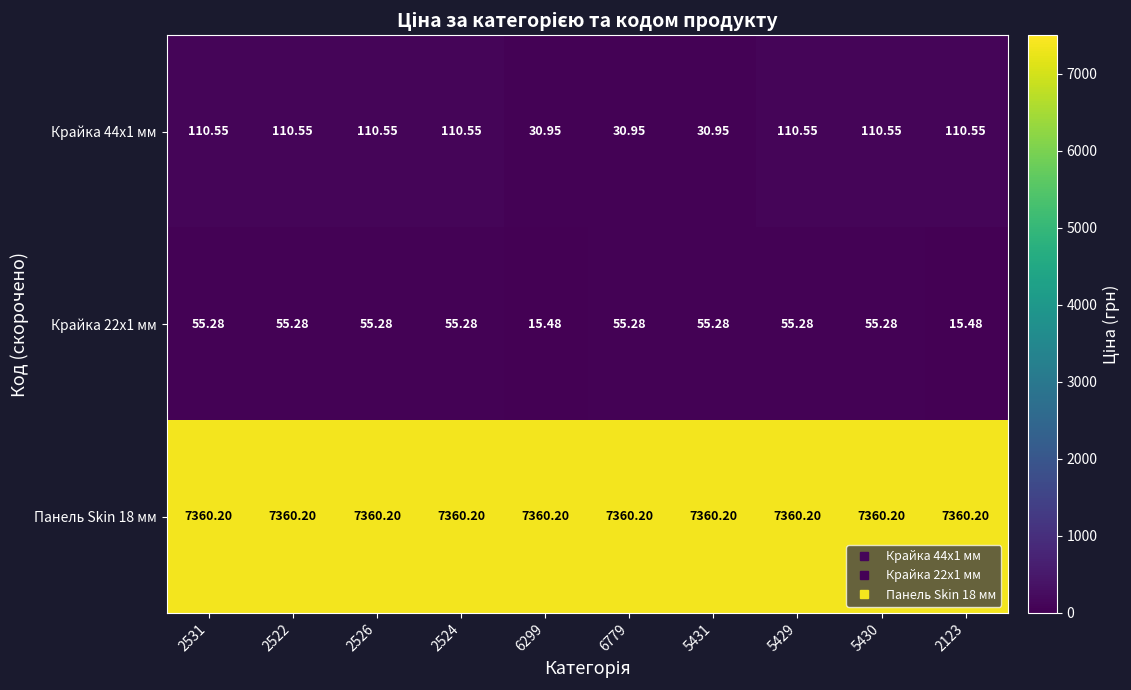

At which category is the sum across all series the highest?

2531